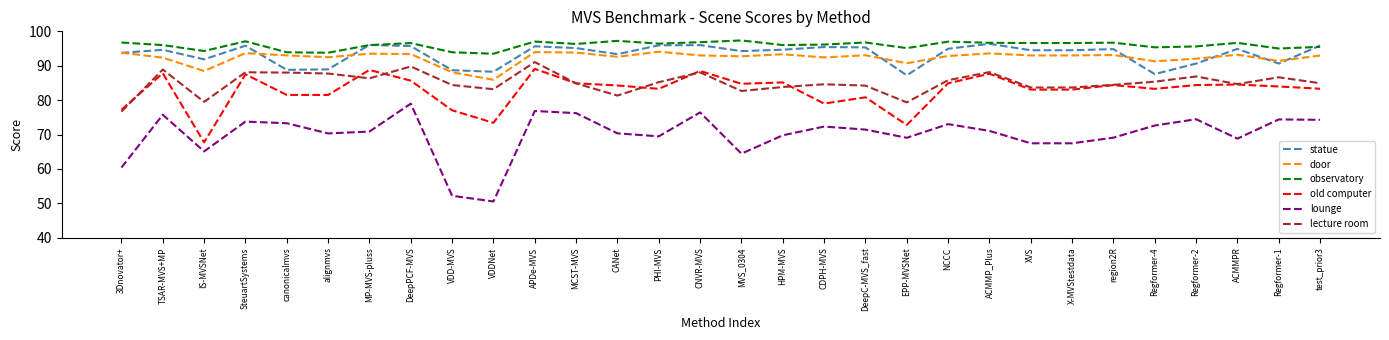

What position from the right is Regformer-4?

5